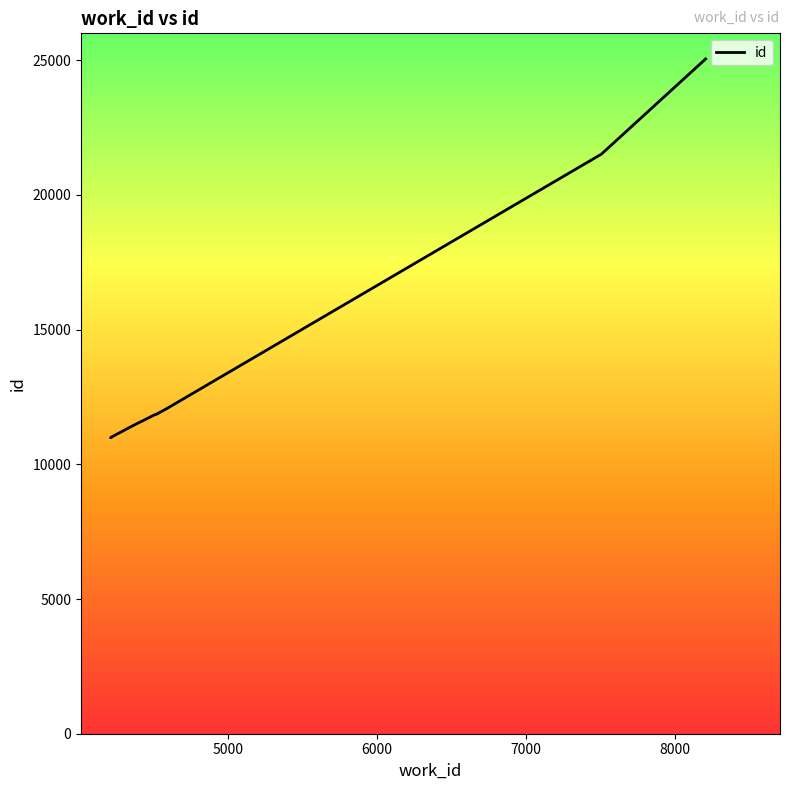

What is the value of the 9th point from the left?

25050